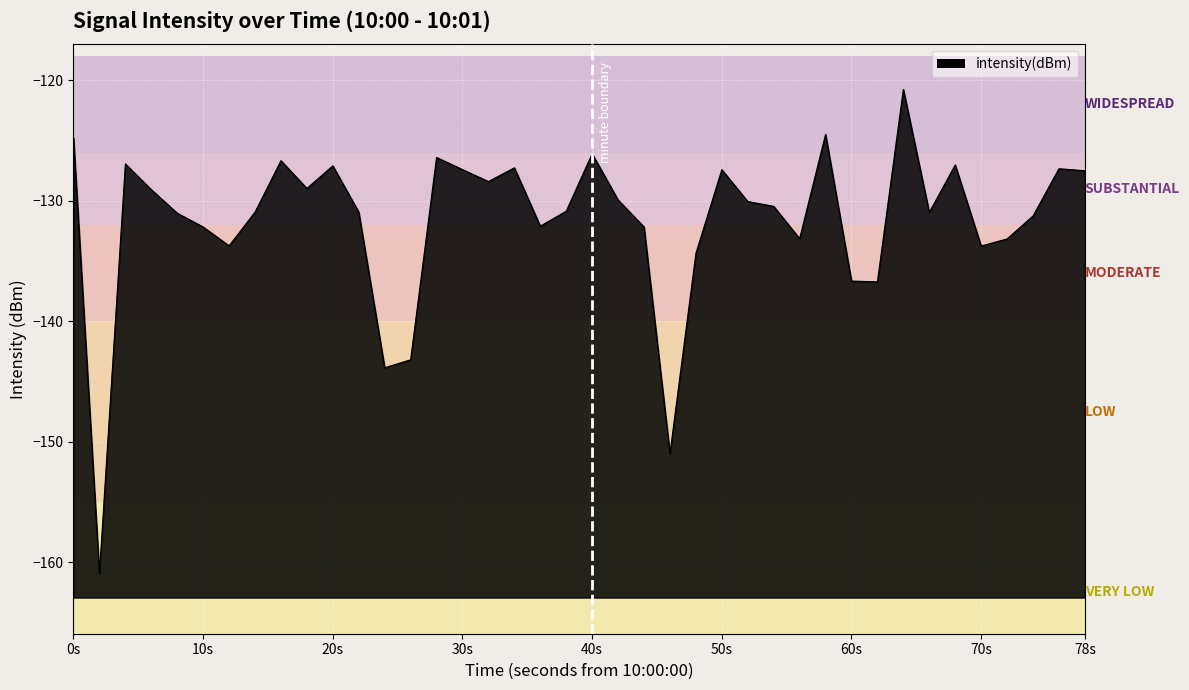

Reading left to right, transcribe all the data shown in this chart.

-124.8	-160.9	-126.9	-129.1	-131.0	-132.2	-133.7	-130.9	-126.7	-129.0	-127.1	-130.9	-143.9	-143.2	-126.4	-127.4	-128.4	-127.3	-132.1	-130.9	-126.1	-129.9	-132.2	-151.0	-134.4	-127.4	-130.1	-130.5	-133.1	-124.5	-136.7	-136.7	-120.8	-131.0	-127.0	-133.8	-133.2	-131.3	-127.3	-127.5